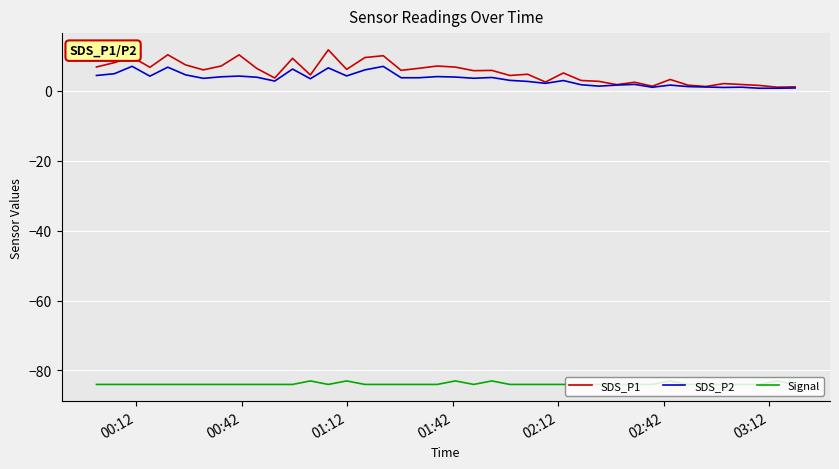

What is the minimum value for Signal?

-84.0